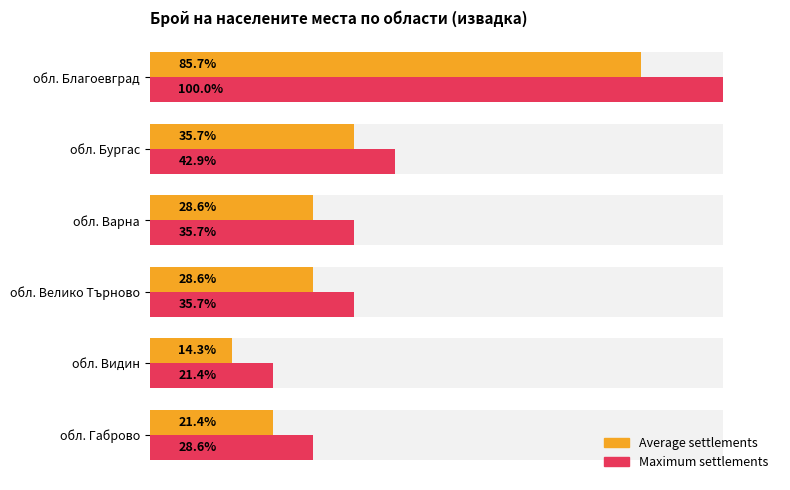

Rank the series at обл. Бургас from highest to lowest value.

Maximum settlements, Average settlements